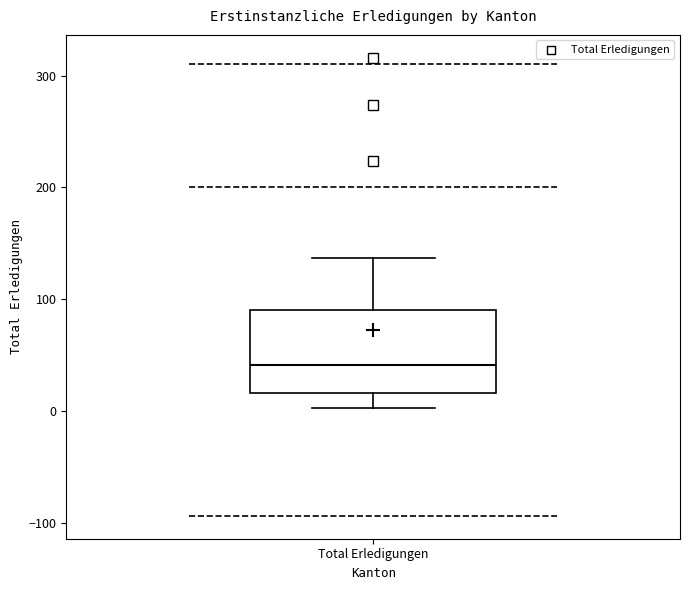

Transcribe this box plot: give where the median line is, the range the box spans, and where the two whiskers end, as read against the y-axis. The values are not printed on the chart, so give them approximately, as read against the axis.

median 40, box 20 to 90, whiskers 0 to 140